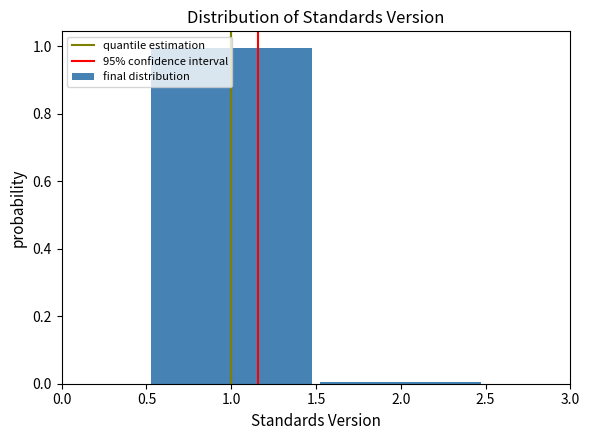

Reading left to right, transcribe this chart: for each bar, give the range it covers on the x-axis and its height. The values are not printed on the chart, so give them approximately, as read against the axis.

0.5 to 1.5: 1
1.5 to 2.5: under 0.02